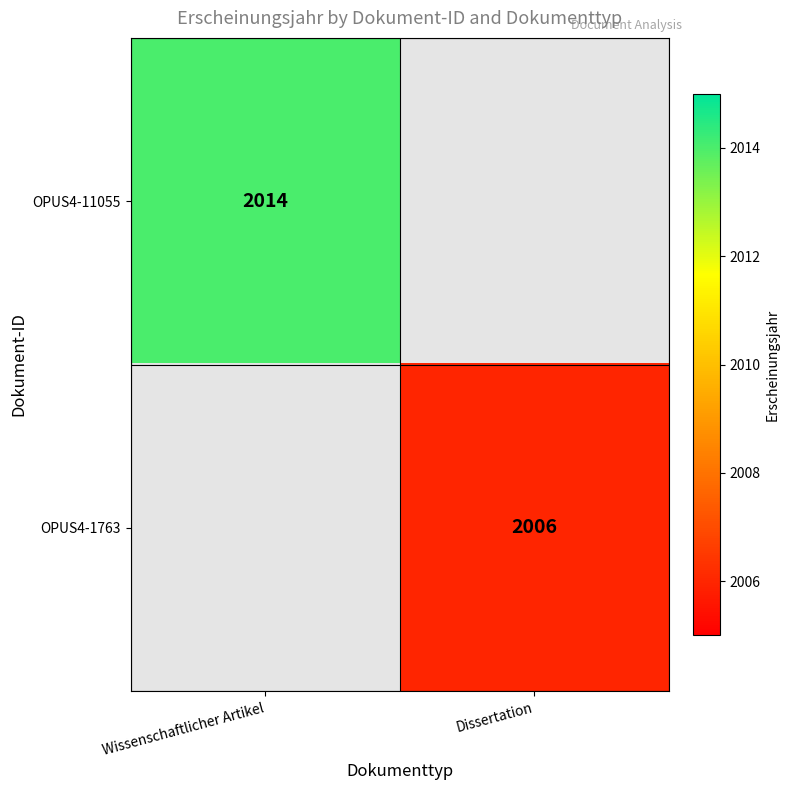

How many series are shown in this chart?

2